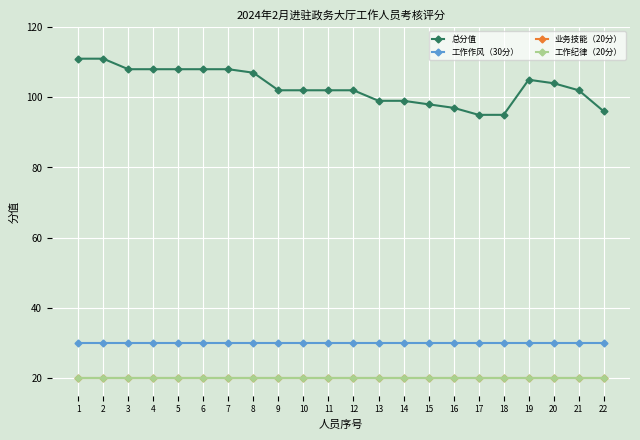

Is this an area chart (filled region under the line)?

No